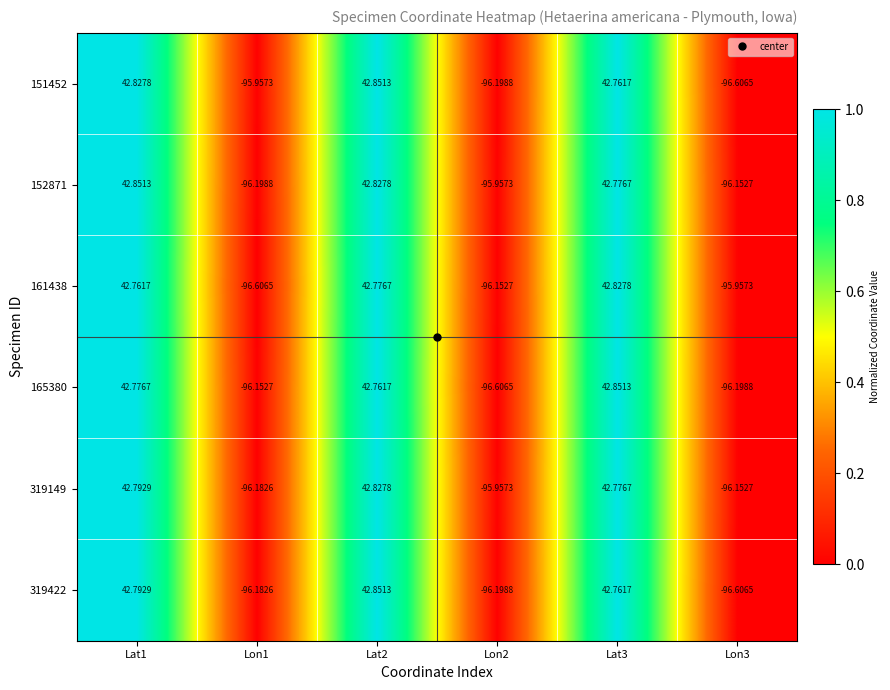

Is the value of 319422 at Lon1 greater than the value of 165380 at Lon2?

Yes